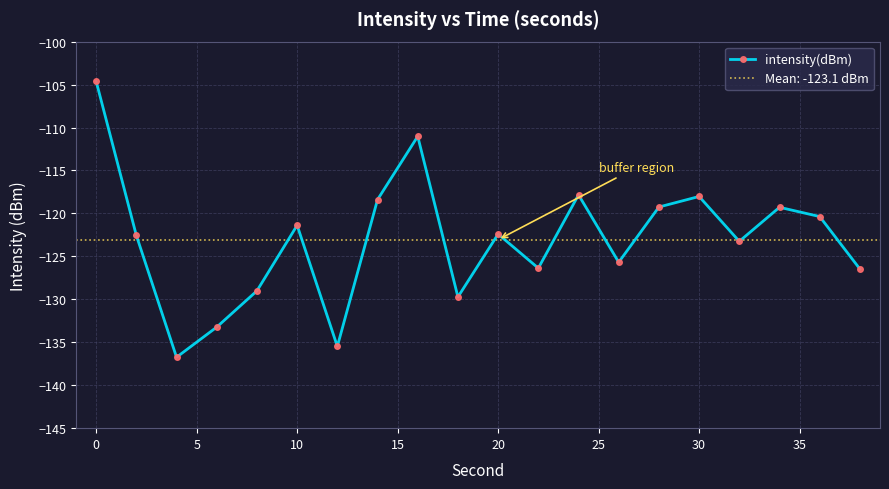

How many distinct data groups are displayed?

1